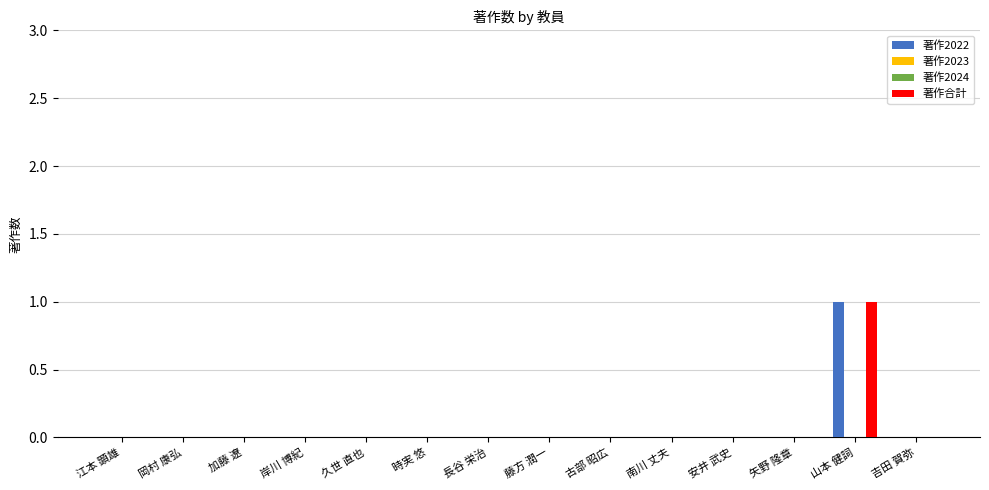

What position from the left is 古部 昭広?

9